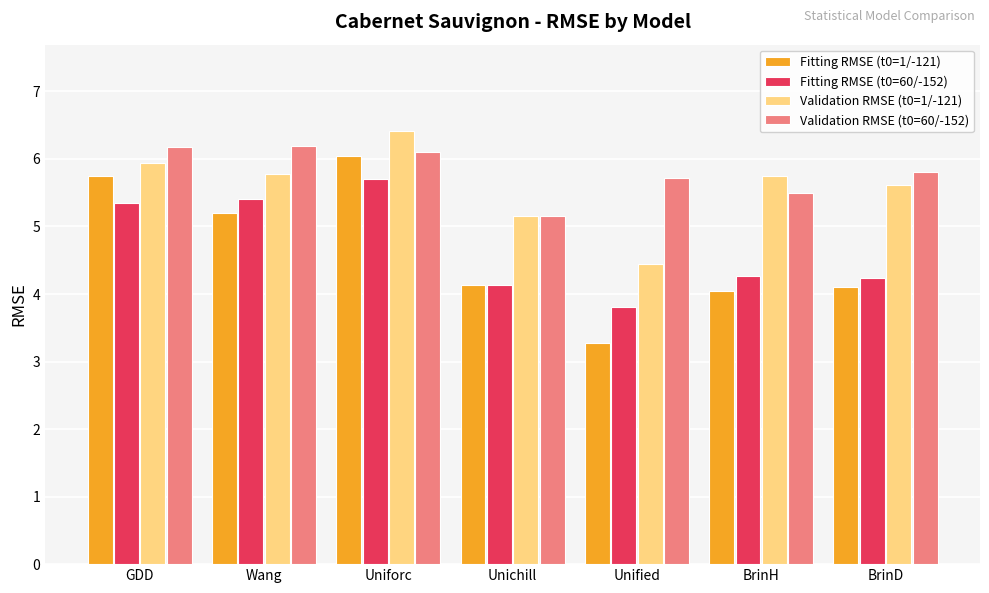

How many values in the Fitting RMSE (t0=60/-152) series are below 4?

1